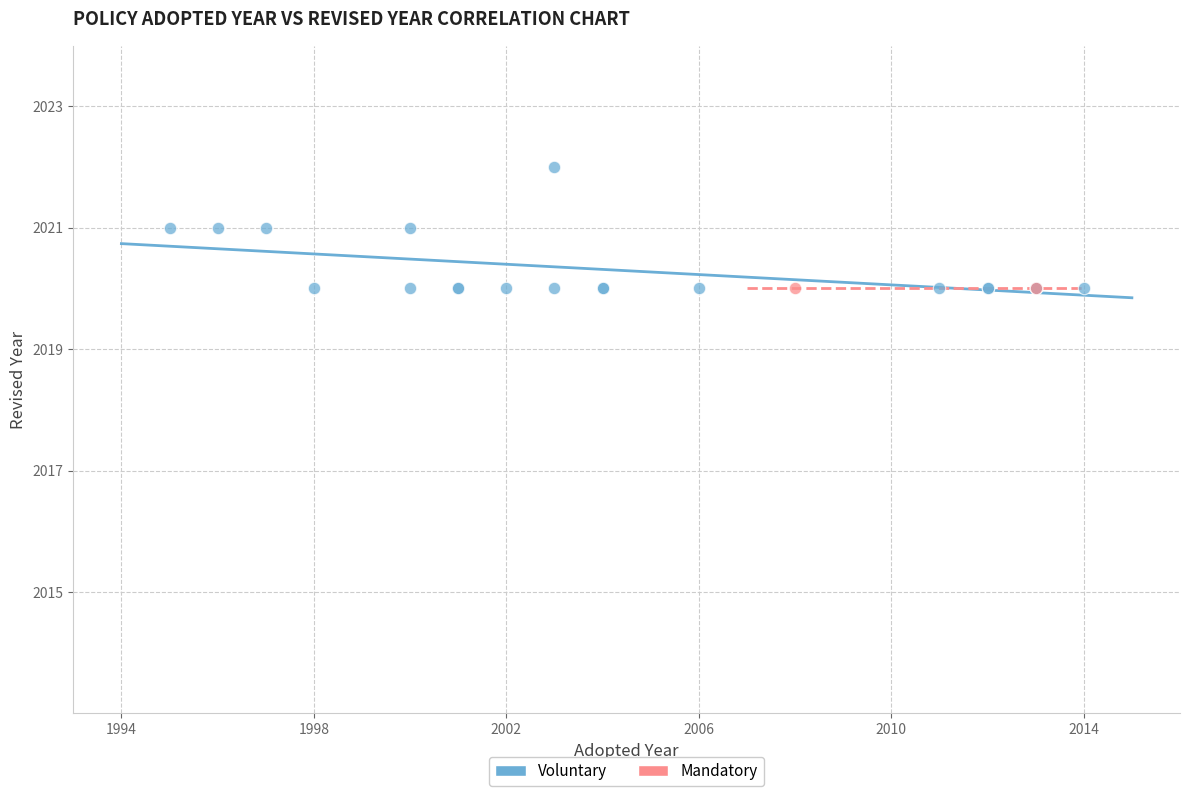

What are all the series names shown in the legend?

Voluntary, Mandatory